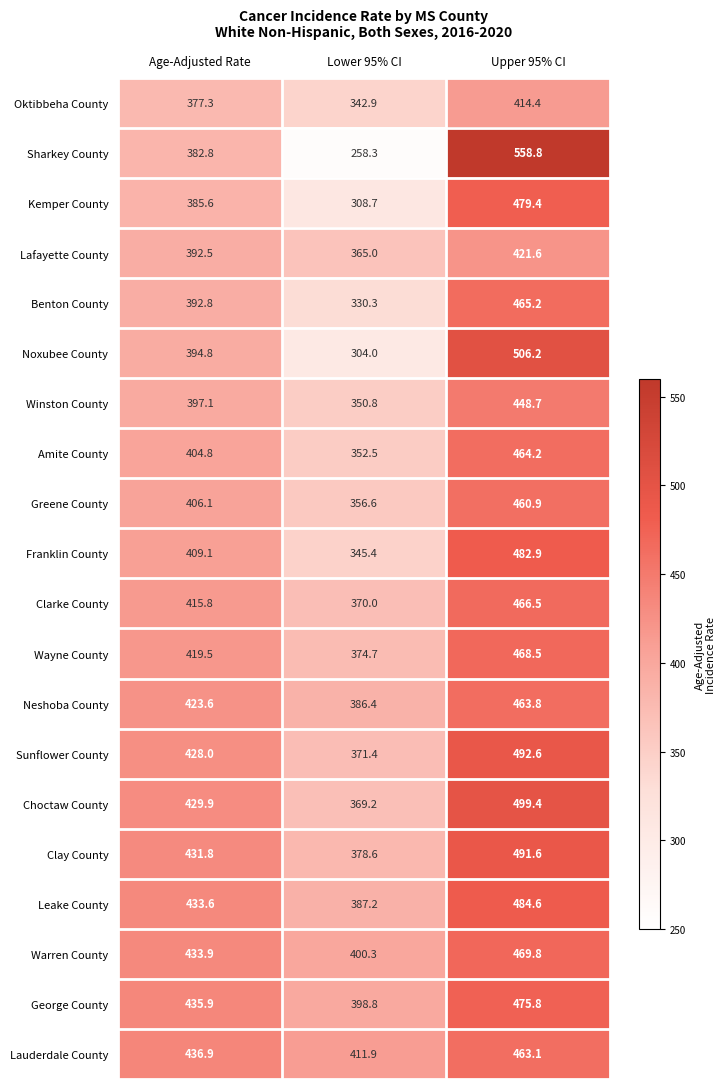

Which series changed the most between Age-Adjusted Rate and Upper 95% CI?

Sharkey County